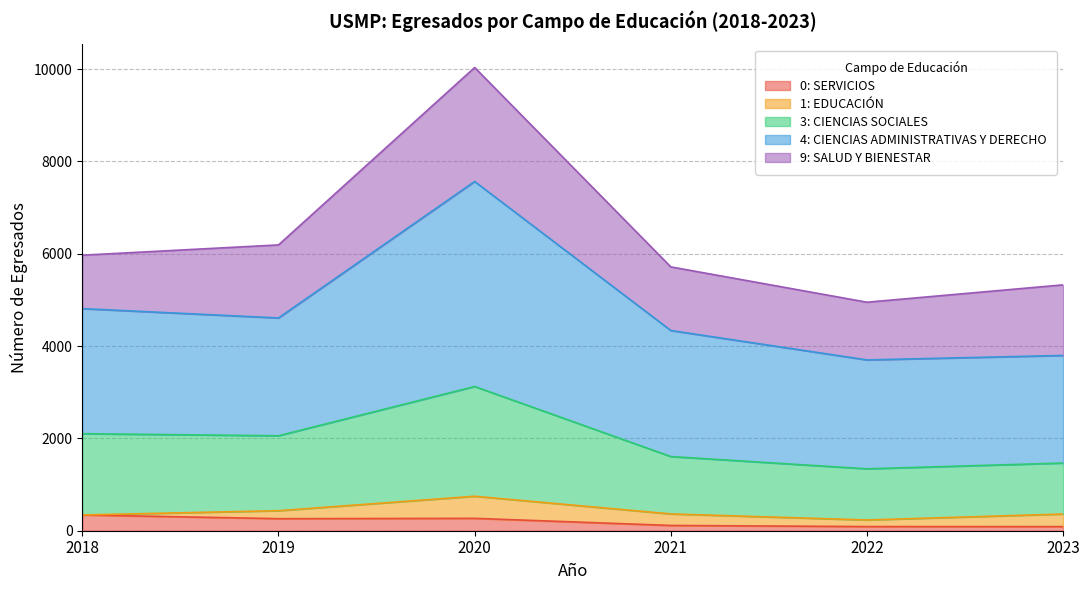

The 0: SERVICIOS series shows 261 at 2019. True or false?

True